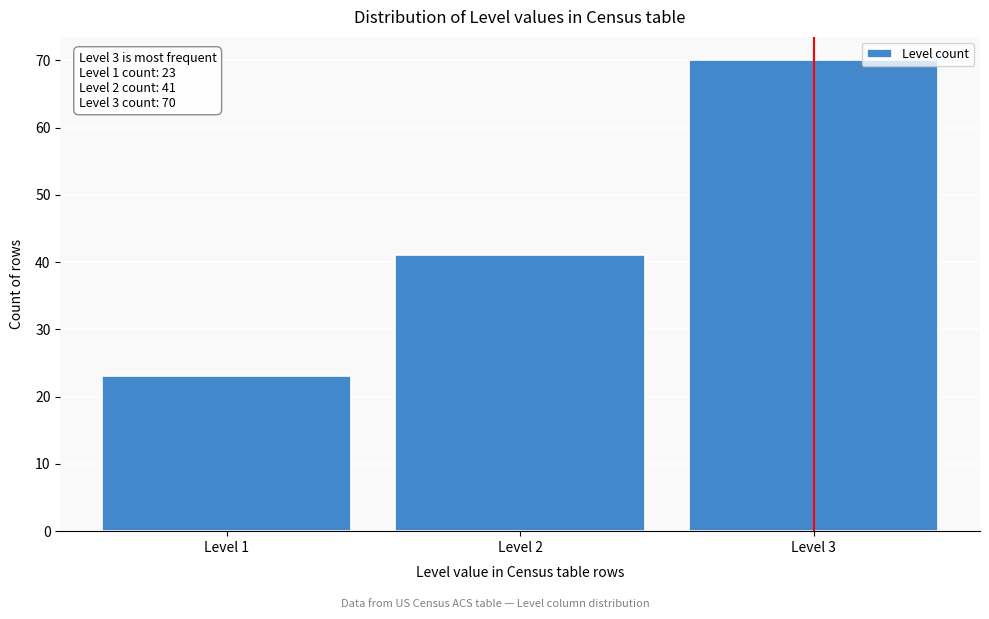

Which range on the x-axis has the tallest bar?

2.5 to 3.5